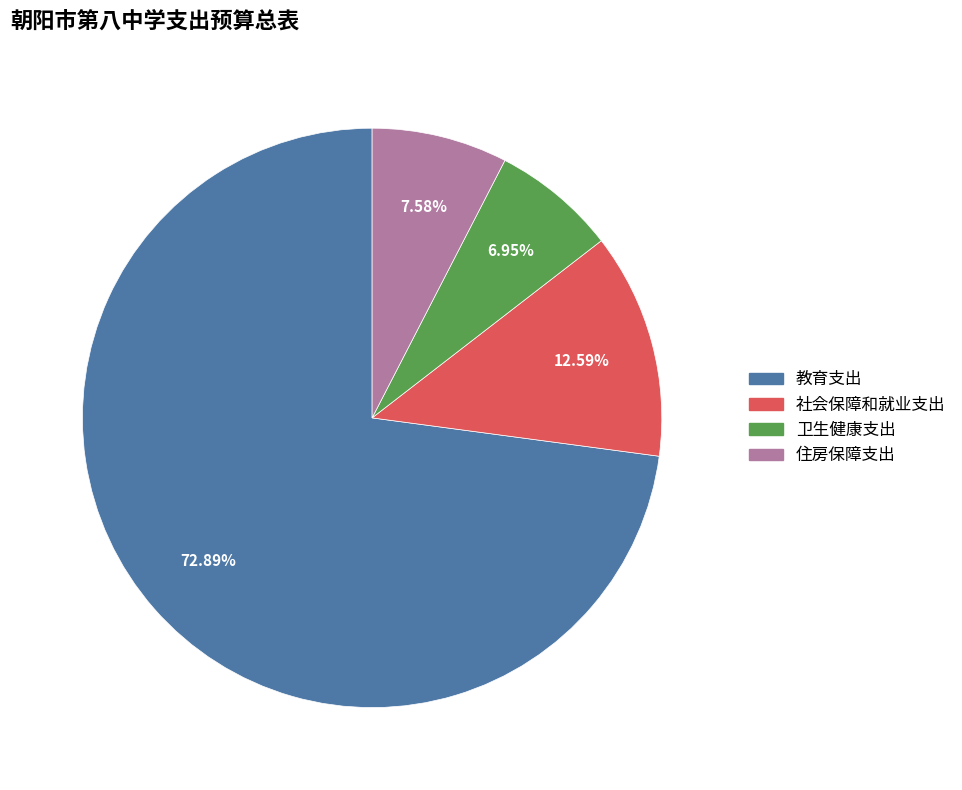

Rank the categories by value from highest to lowest.

教育支出, 社会保障和就业支出, 住房保障支出, 卫生健康支出